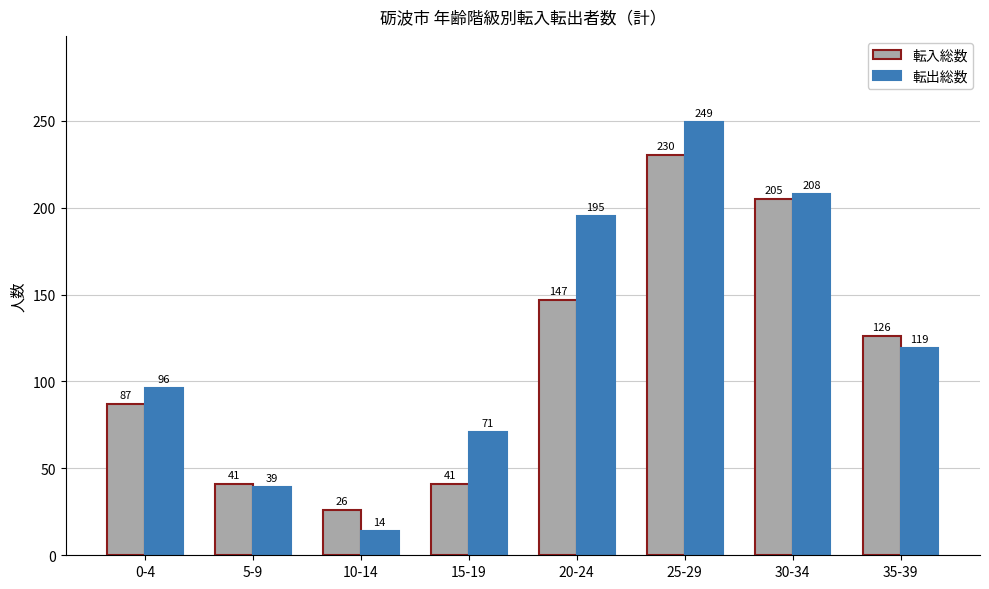

True or false: 転入総数 has a value of 61 at 5-9.

False